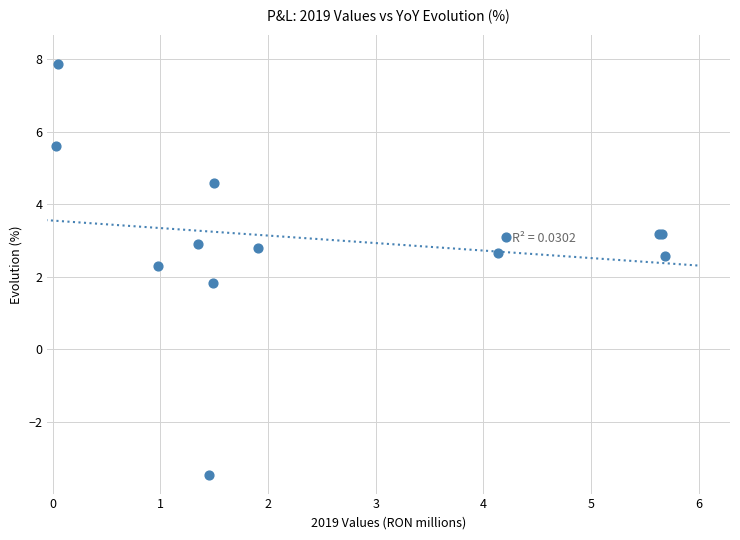

What Y value in the scatter plot is closest to 2?

1.8